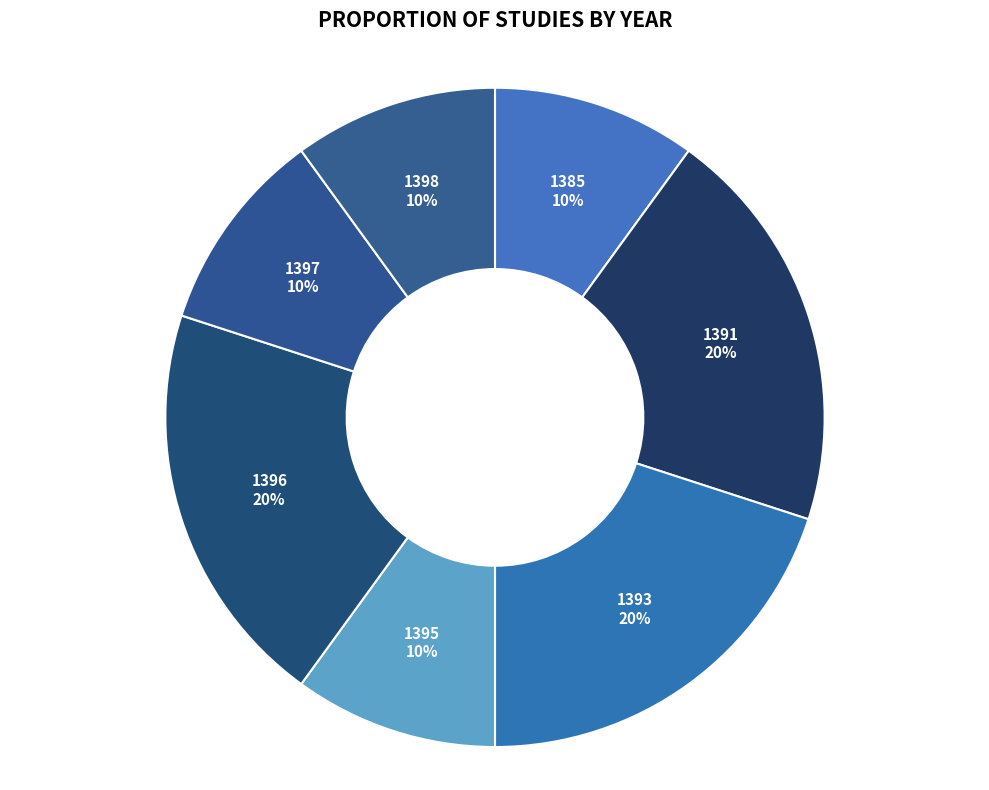

Combined, do 1385 and 1398 account for over 50%?

No